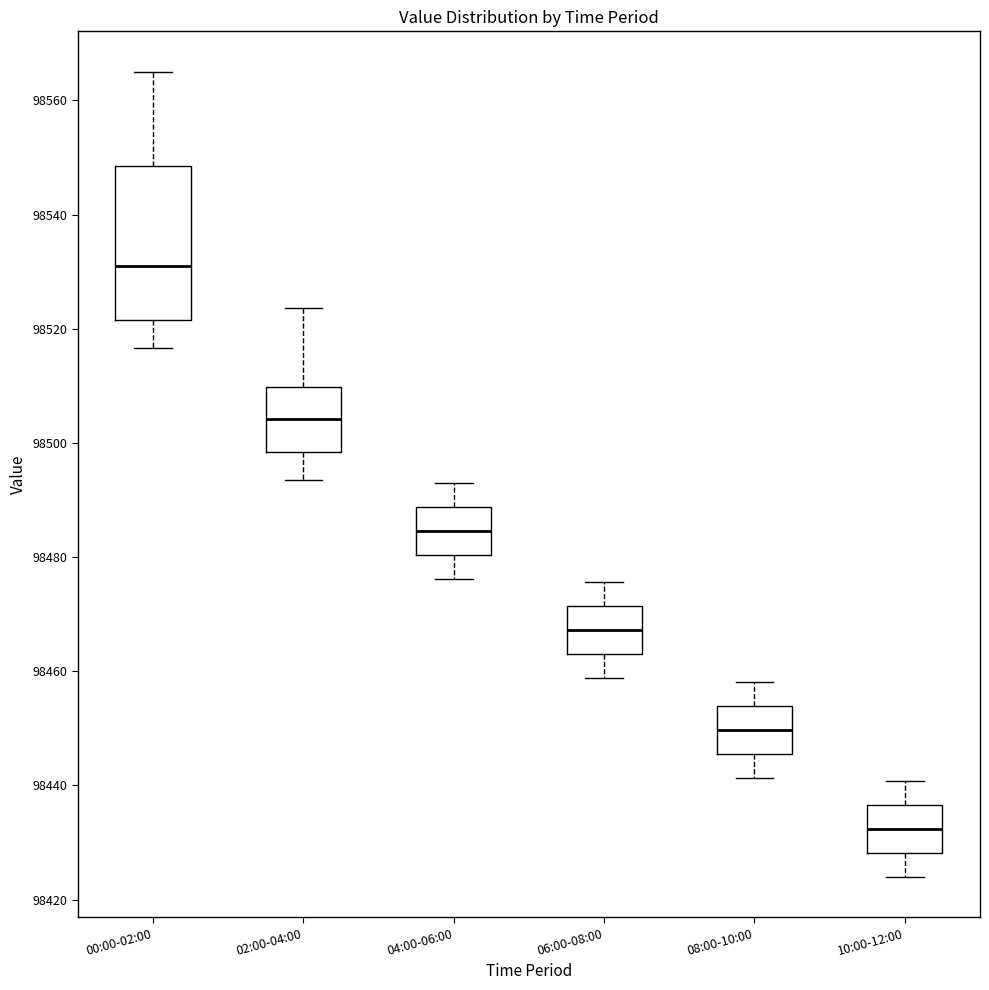

Which box is the tallest, from its lower edge to its upper edge?

00:00-02:00